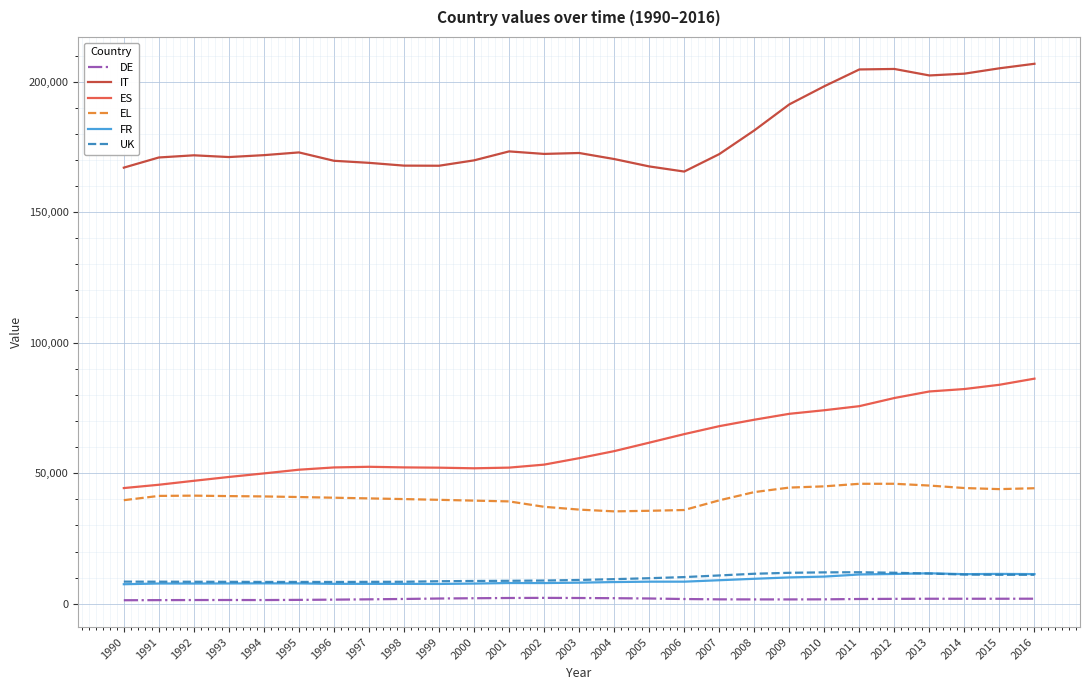

What is the highest value of the UK series?

12063